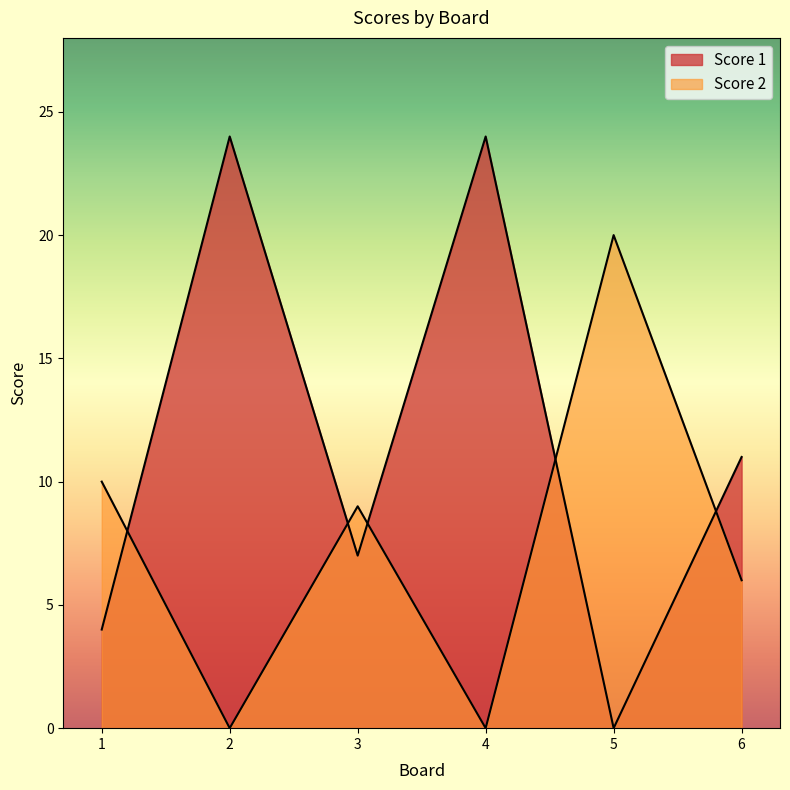

Reading left to right, what are all the values shown in this chart?

Score 1: 1=4	2=24	3=7	4=24	5=0	6=11
Score 2: 1=10	2=0	3=9	4=0	5=20	6=6